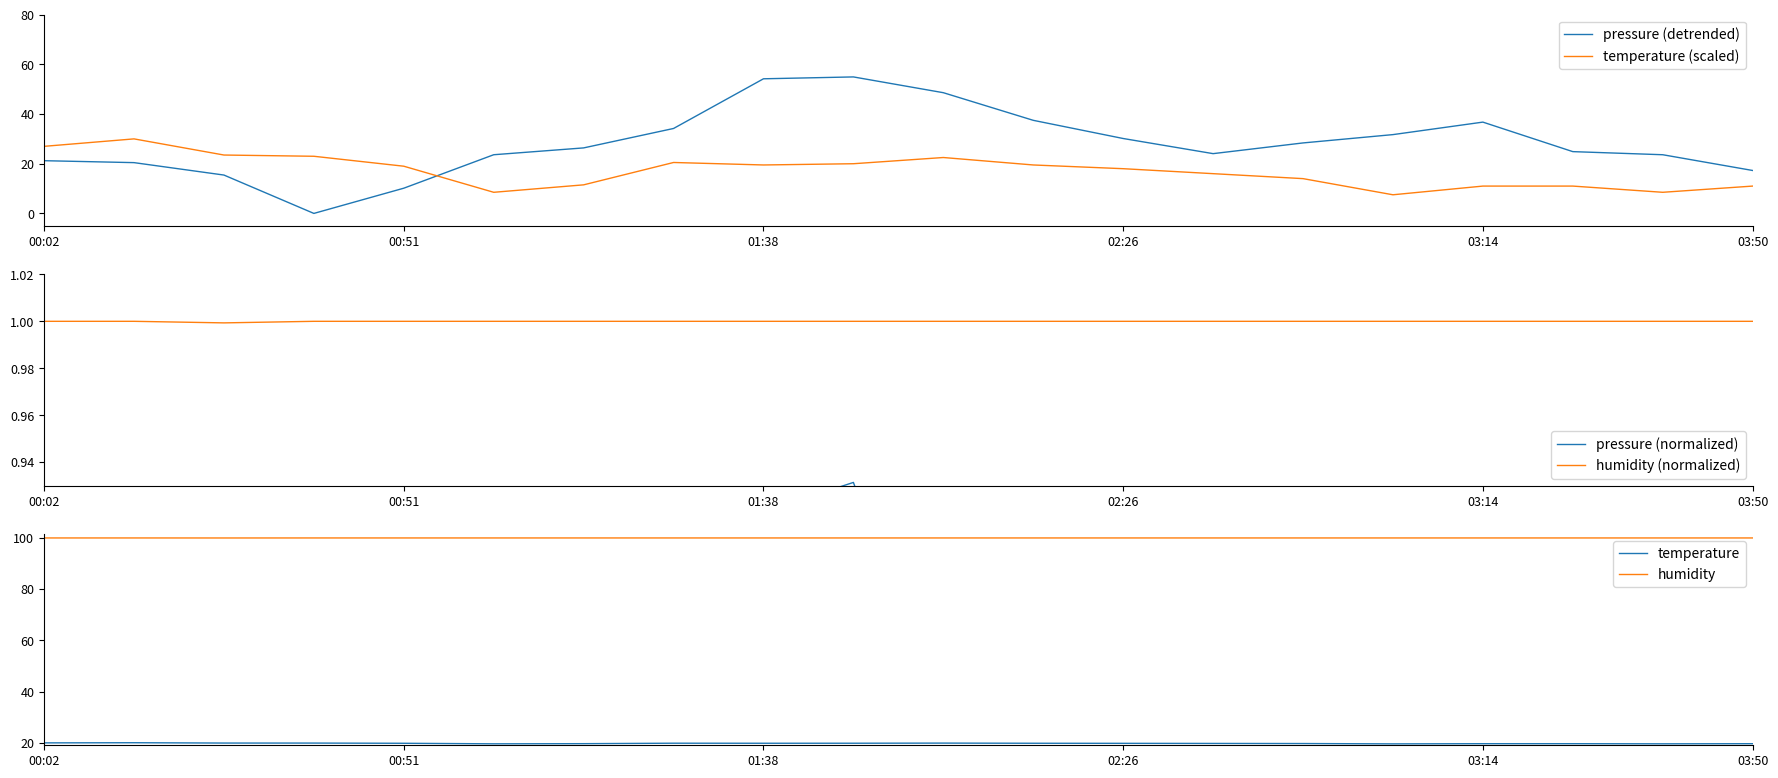

List the series in order of their peak value, lowest first.

pressure (normalized), humidity (normalized), temperature, temperature (scaled), pressure (detrended), humidity